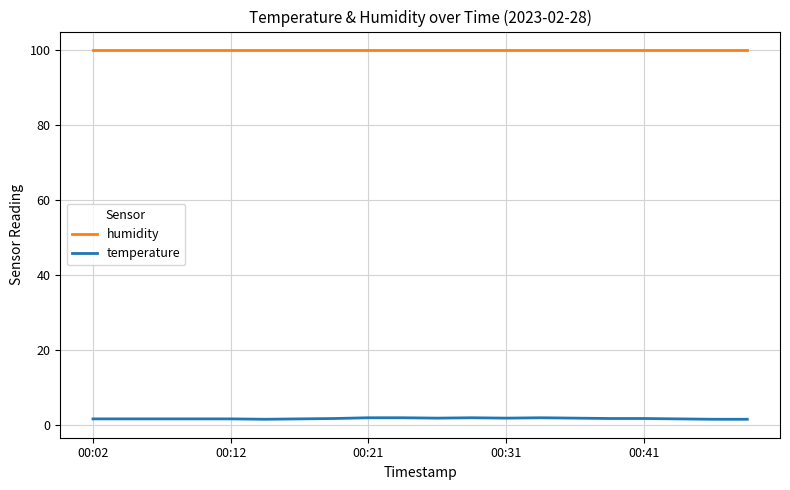

True or false: humidity and temperature cross at least once.

False